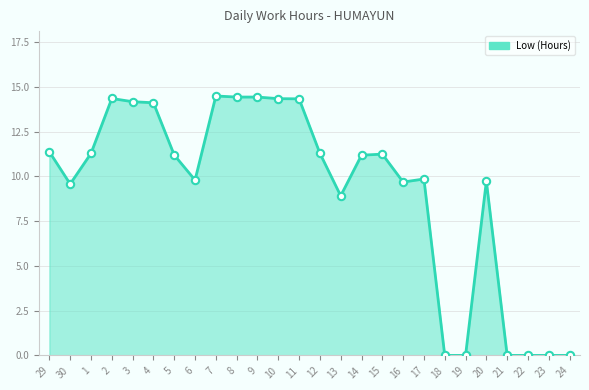

Which has a higher value, 10 or 19?

10